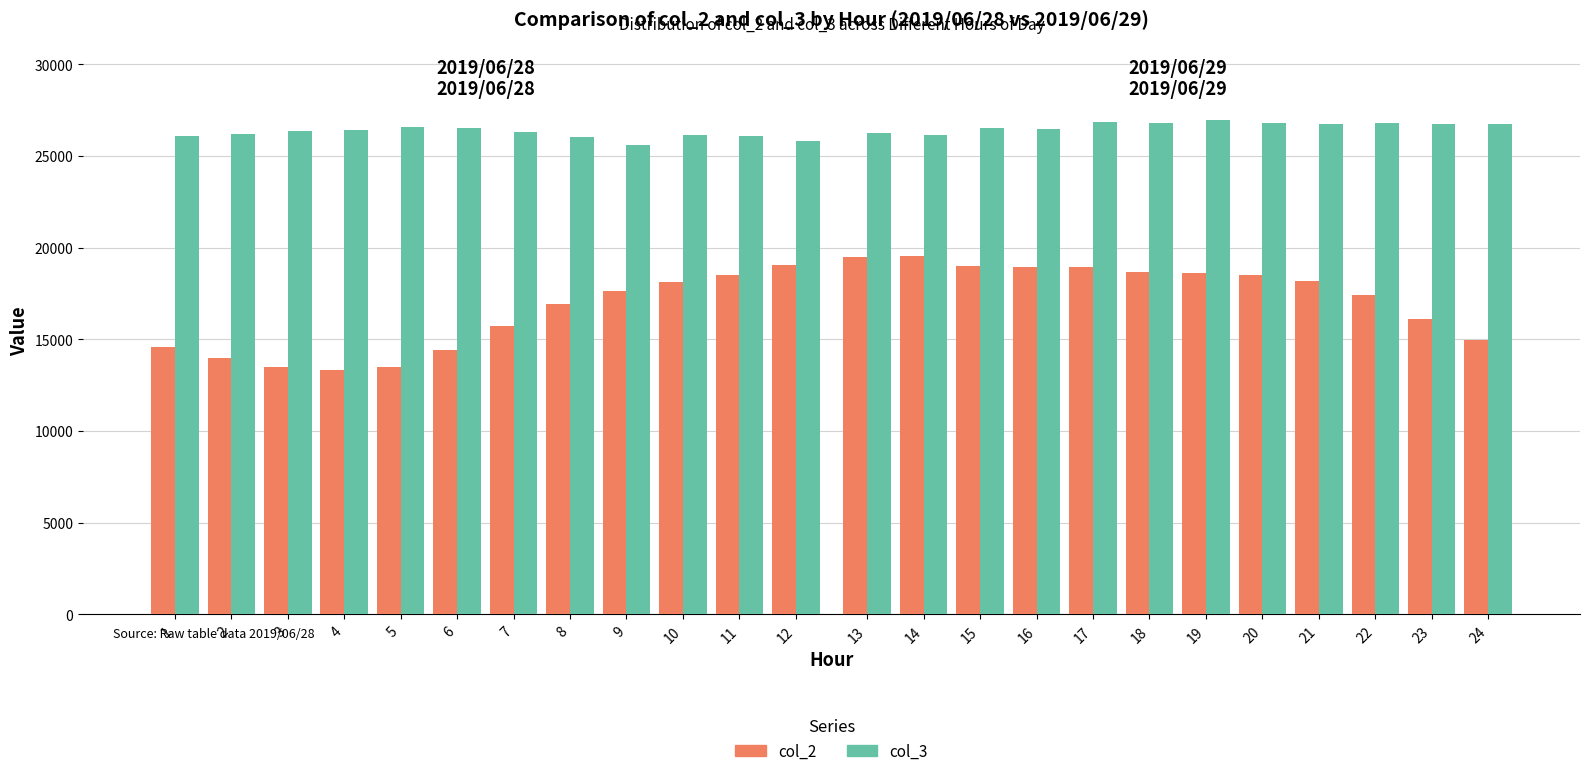

How many data points in col_2 are above 15742?

5